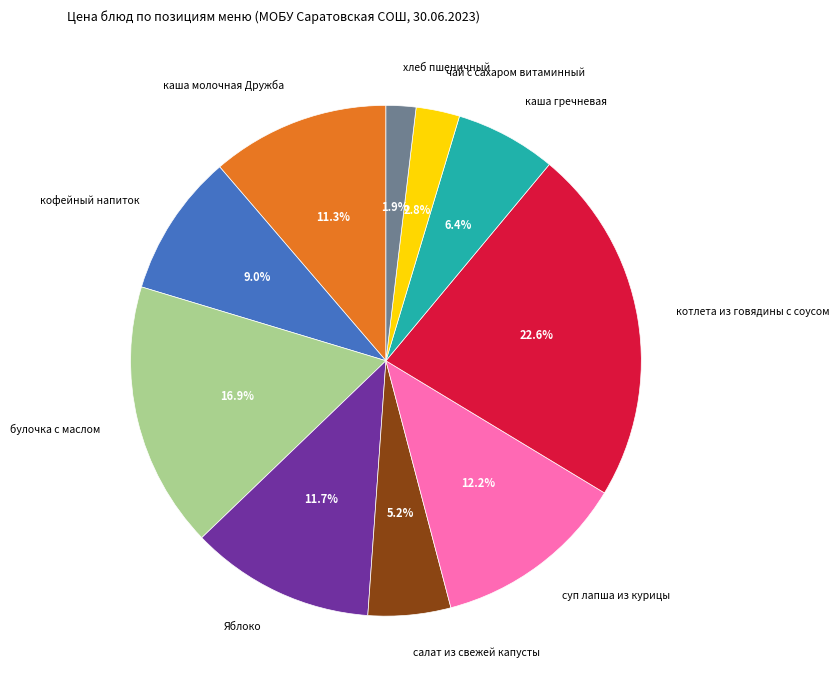

To the nearest percent, what is the average slice percentage?

10%